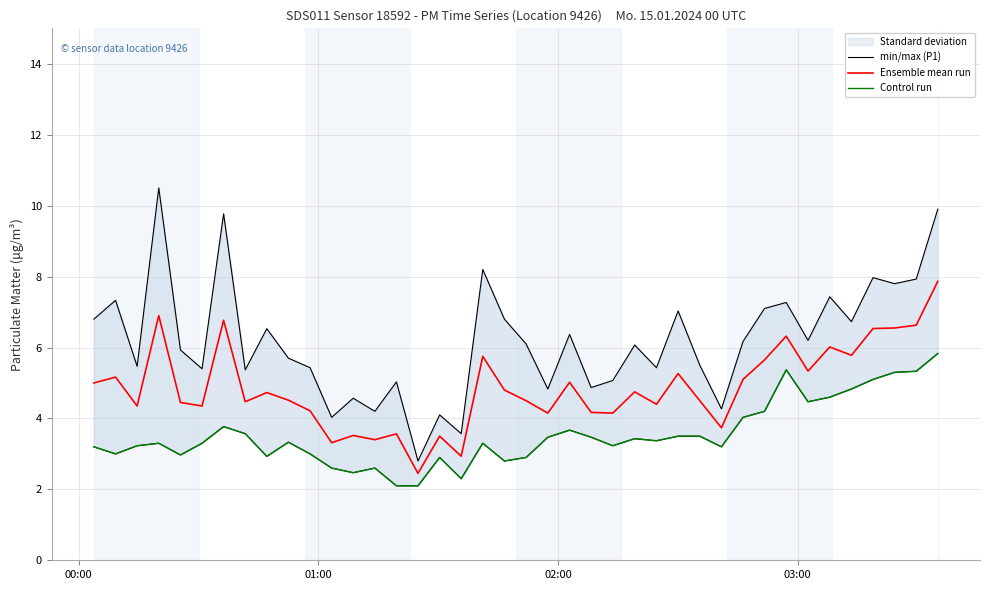

At how many categories does at least one series exceed 4?

38